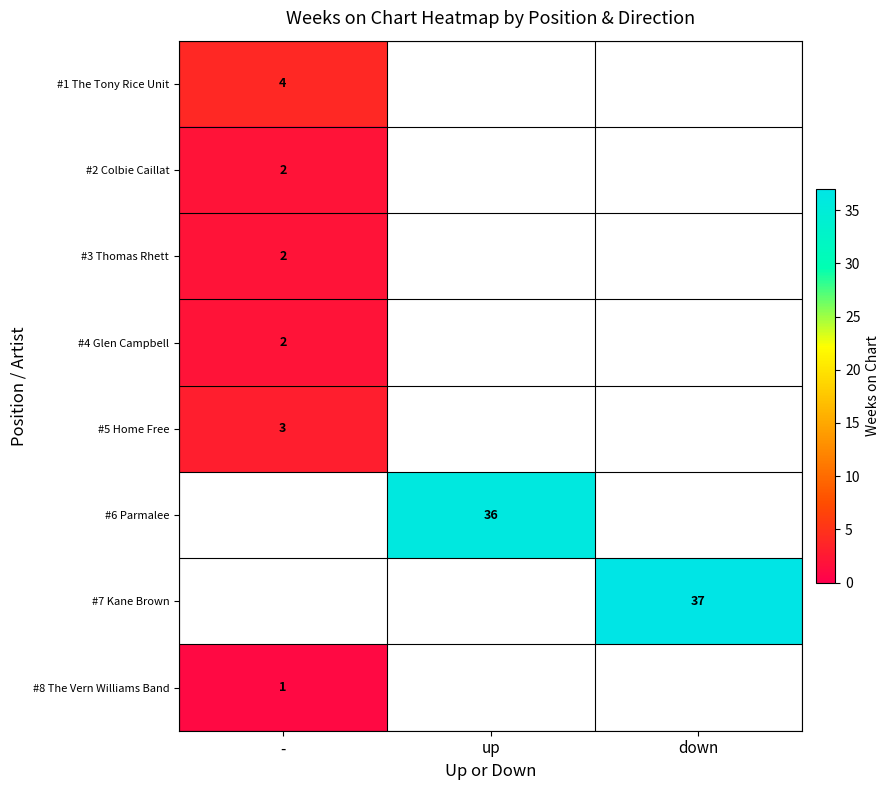

The #8 The Vern Williams Band series shows 1 at -. True or false?

True